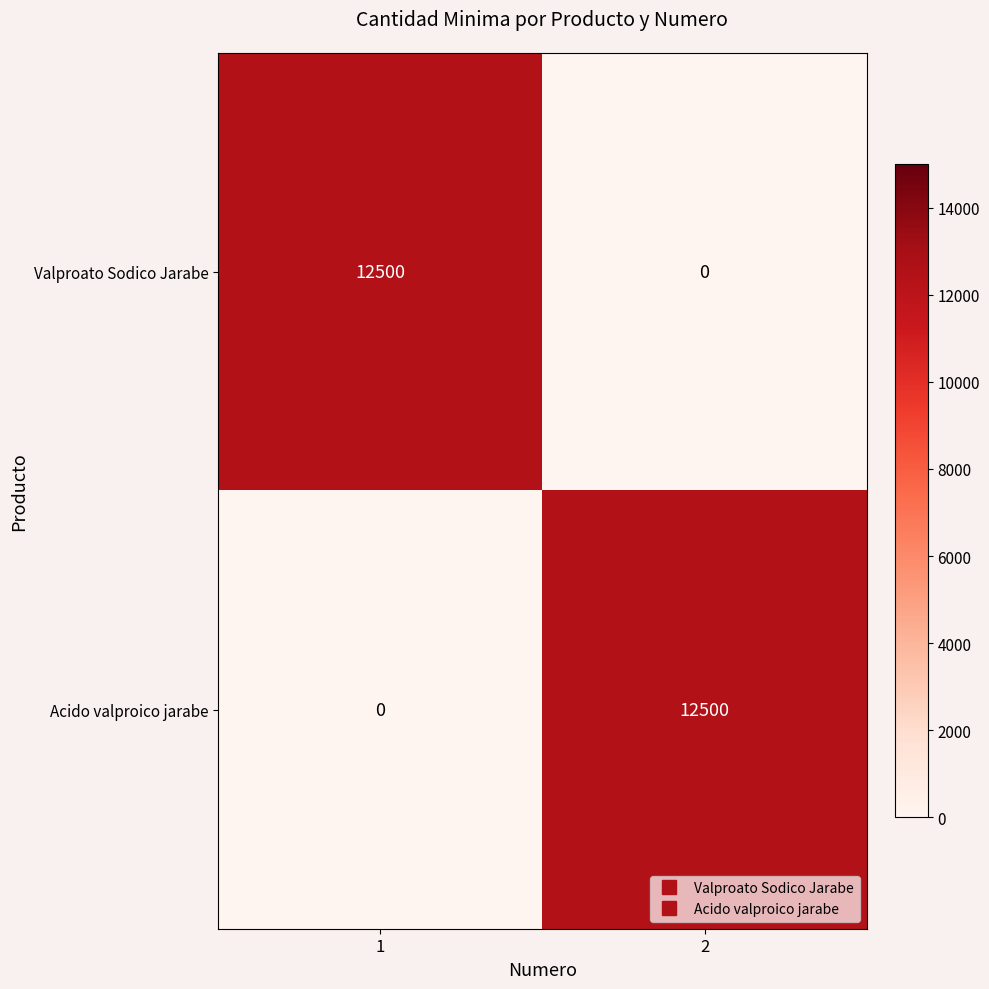

At 1, list the series in order from largest to smallest.

Valproato Sodico Jarabe, Acido valproico jarabe